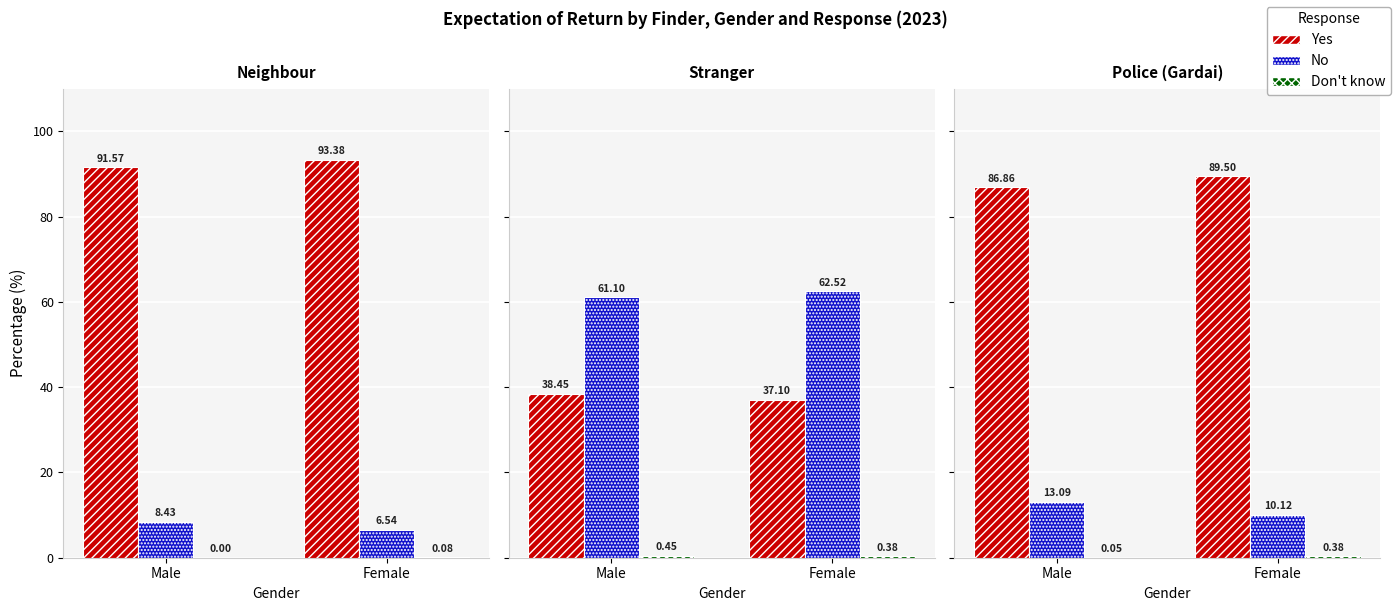

What is the label of the 2nd bar from the right?

Male